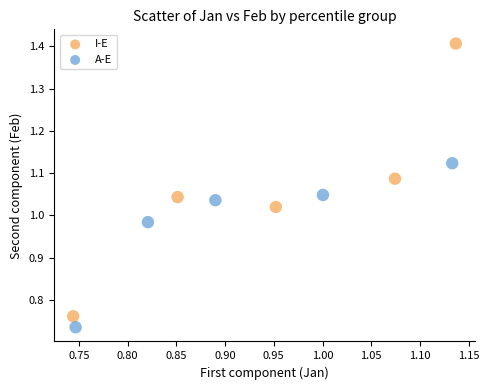

Which series reaches the maximum Y coordinate?

I-E